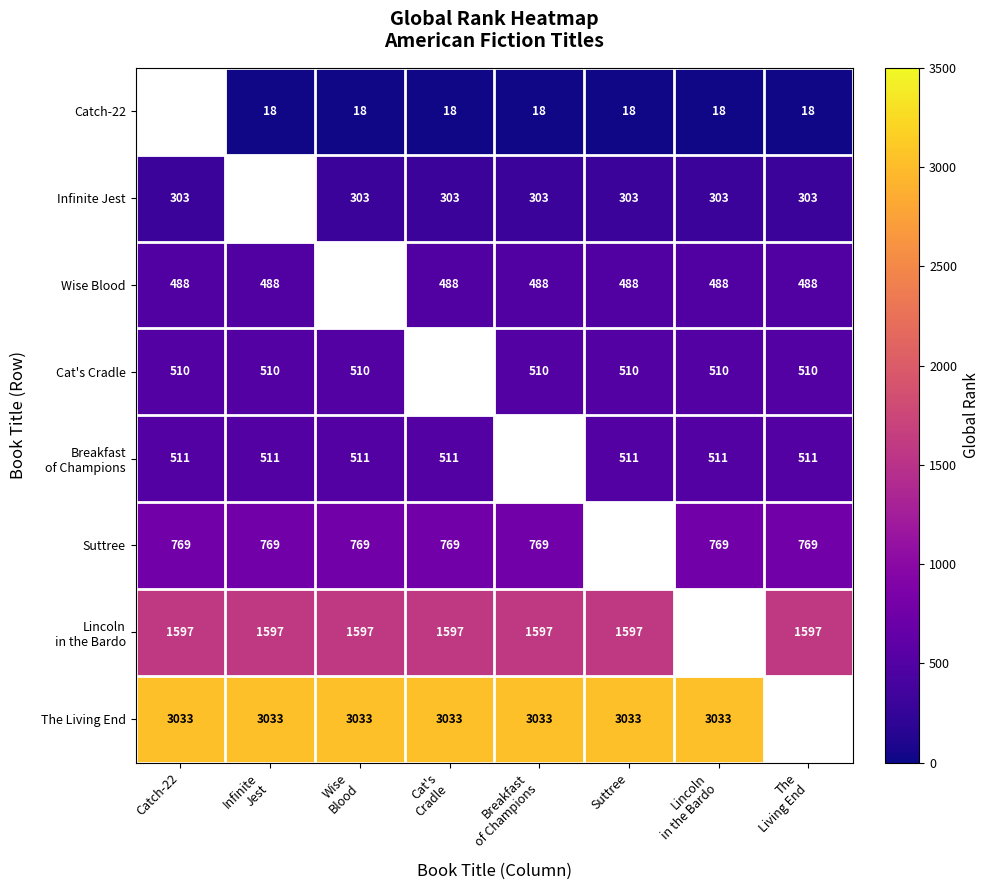

The value of Wise Blood at Suttree is 488. True or false?

True